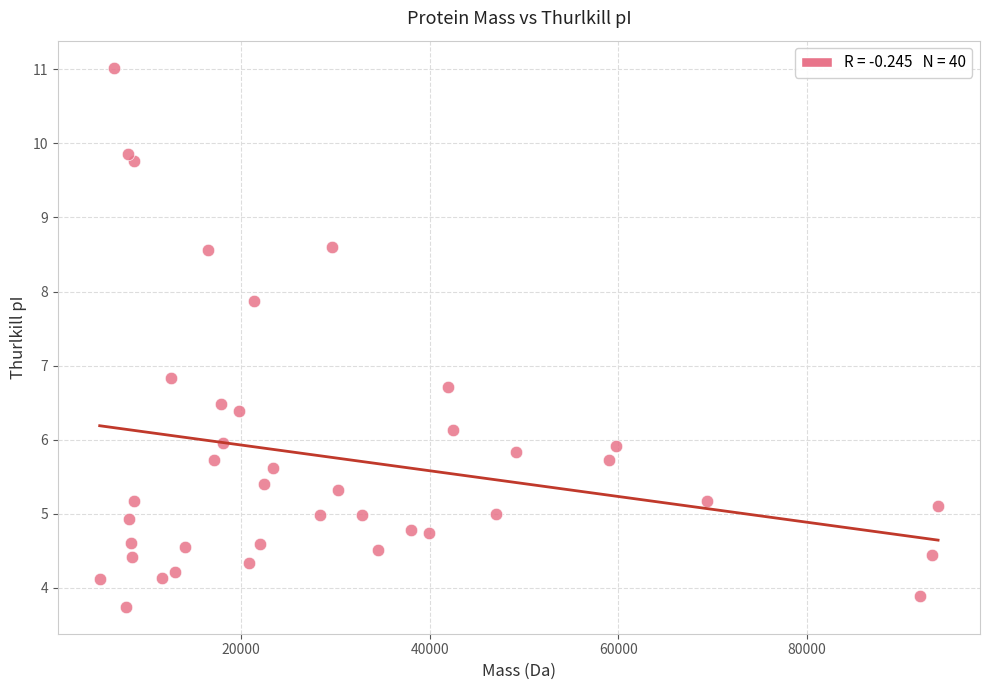

What Y value in the scatter plot is closest to 7?

6.8